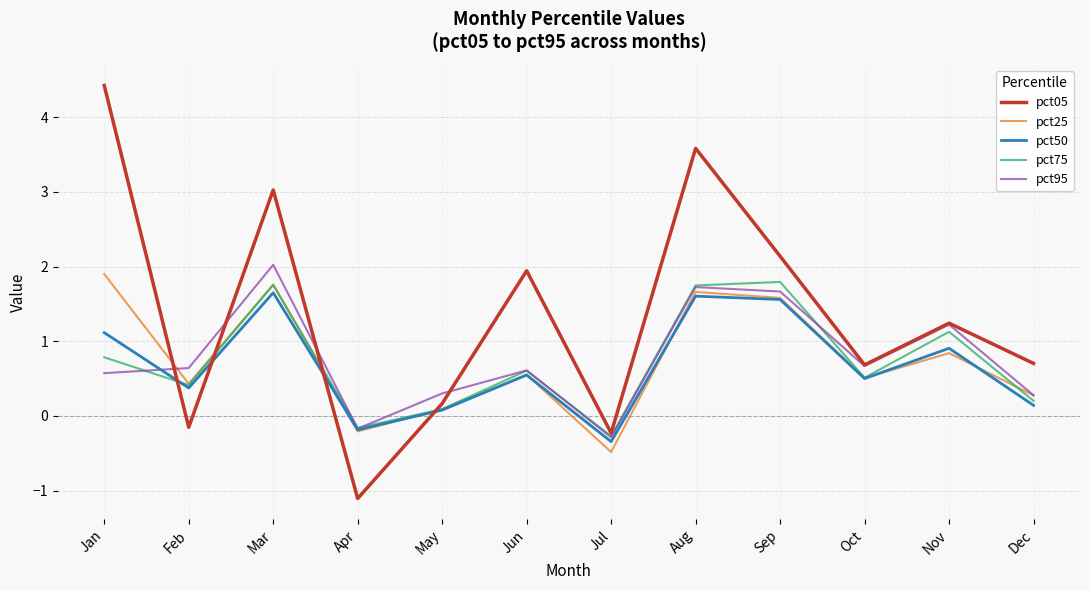

Is the value of pct95 at Oct greater than the value of pct05 at May?

Yes